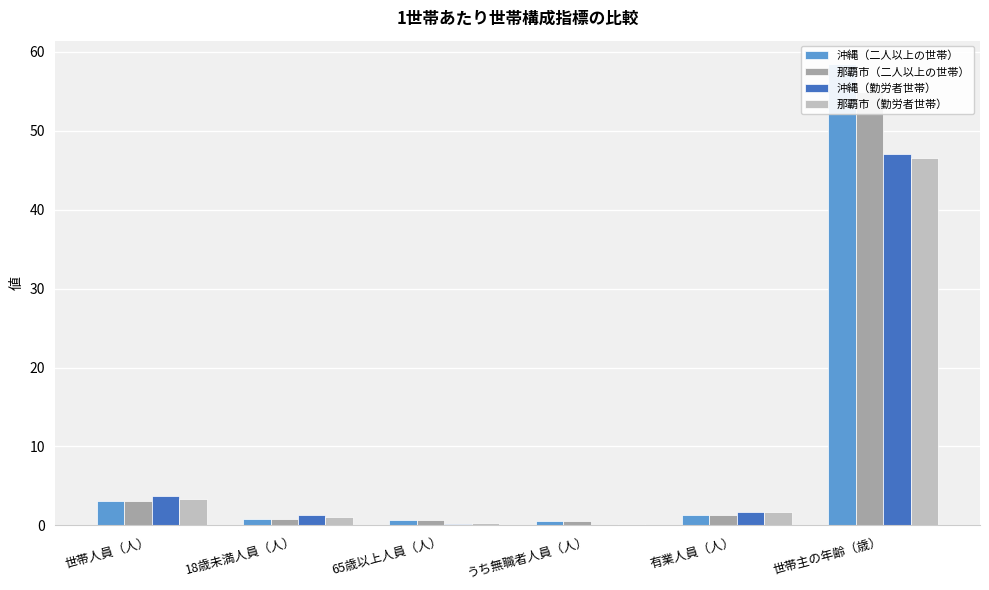

Reading left to right, list all the values displayed in this chart.

沖縄（二人以上の世帯）: 世帯人員（人）=3.1	18歳未満人員（人）=0.8	65歳以上人員（人）=0.7	うち無職者人員（人）=0.6	有業人員（人）=1.3	世帯主の年齢（歳）=58.5
那覇市（二人以上の世帯）: 世帯人員（人）=3.1	18歳未満人員（人）=0.8	65歳以上人員（人）=0.6	うち無職者人員（人）=0.5	有業人員（人）=1.3	世帯主の年齢（歳）=54.9
沖縄（勤労者世帯）: 世帯人員（人）=3.7	18歳未満人員（人）=1.4	65歳以上人員（人）=0.1	うち無職者人員（人）=0.1	有業人員（人）=1.7	世帯主の年齢（歳）=47.0
那覇市（勤労者世帯）: 世帯人員（人）=3.4	18歳未満人員（人）=1.1	65歳以上人員（人）=0.2	うち無職者人員（人）=0.2	有業人員（人）=1.6	世帯主の年齢（歳）=46.6